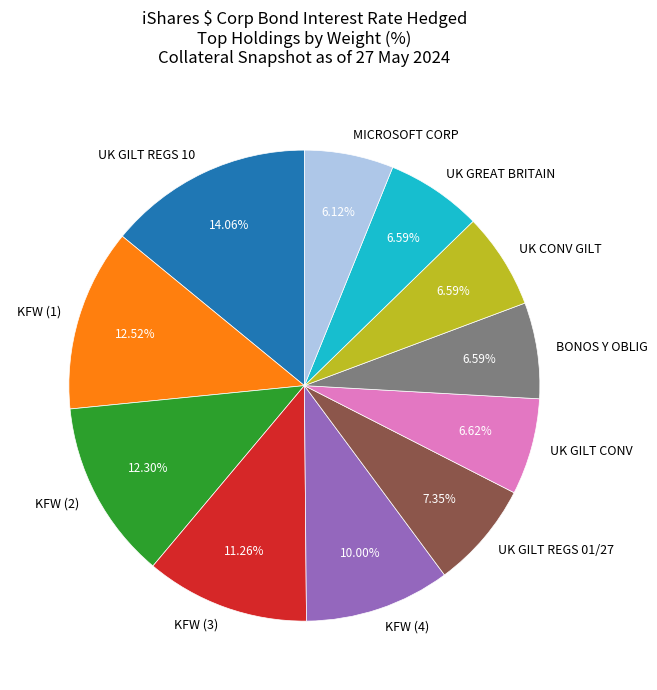

To the nearest percent, what is the combined percentage of KFW (1) and KFW (4)?

23%